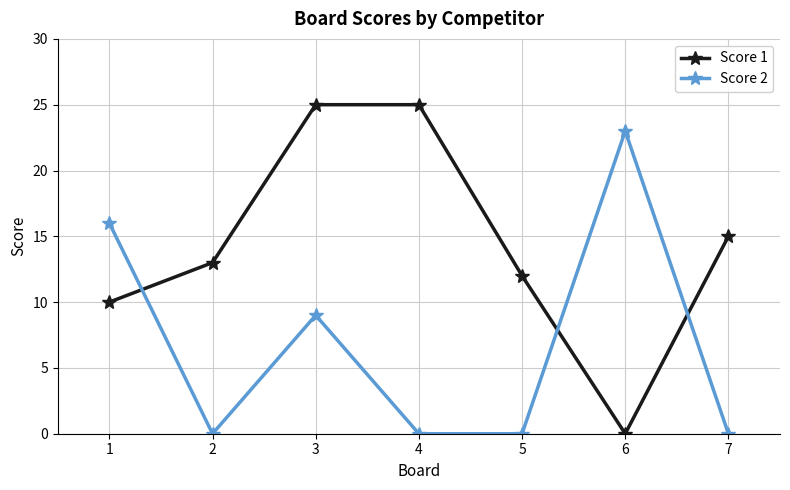

Reading left to right, what are all the values shown in this chart?

Score 1: 1=10	2=13	3=25	4=25	5=12	6=0	7=15
Score 2: 1=16	2=0	3=9	4=0	5=0	6=23	7=0